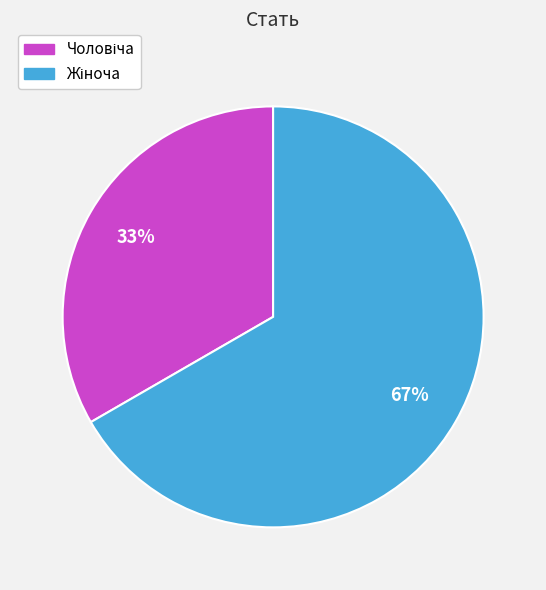

Is there any slice that represents more than half of the pie?

Yes